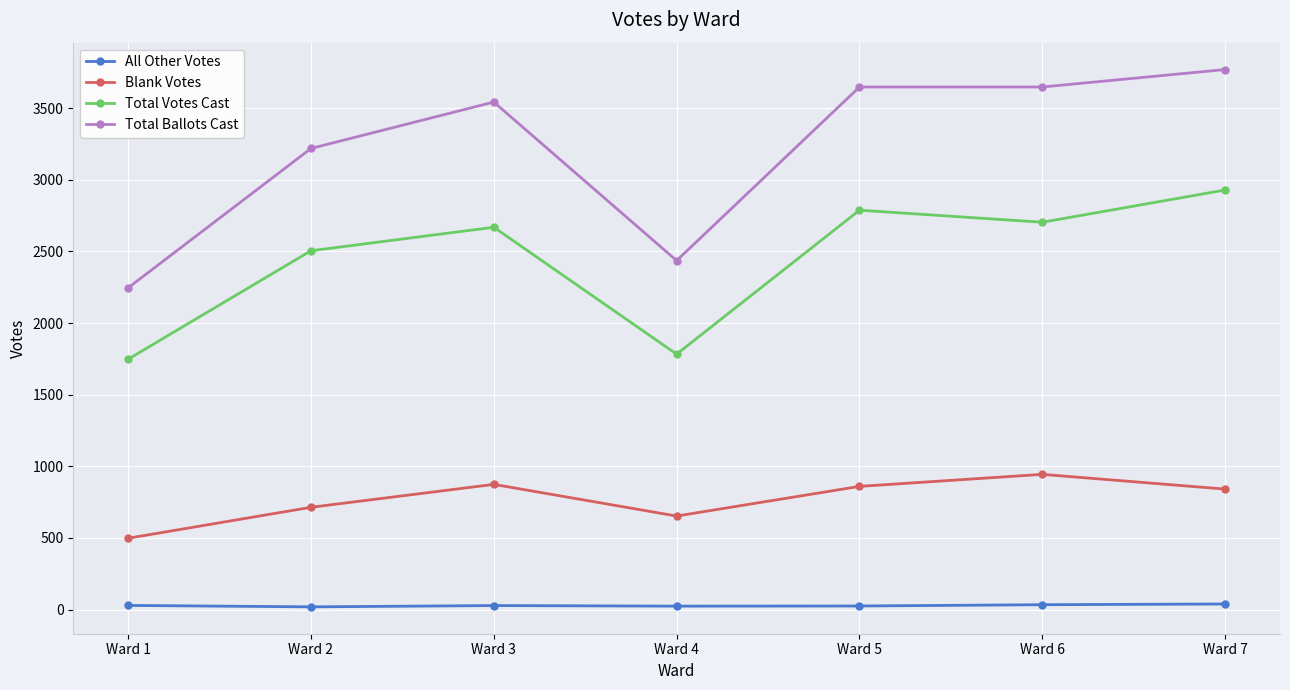

How many values in the Blank Votes series are below 841?

3